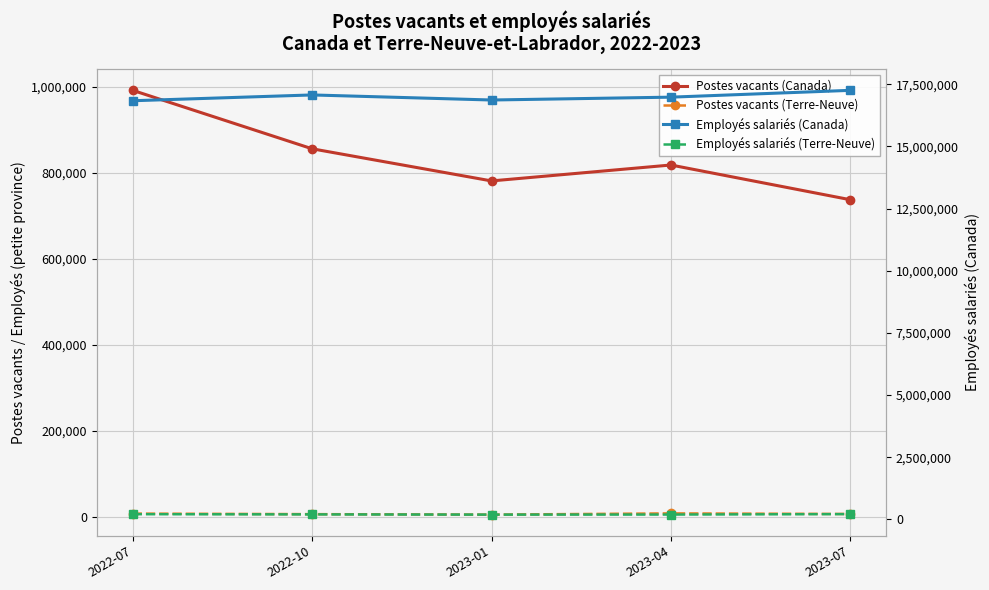

At which category is the sum across all series the highest?

2023-07